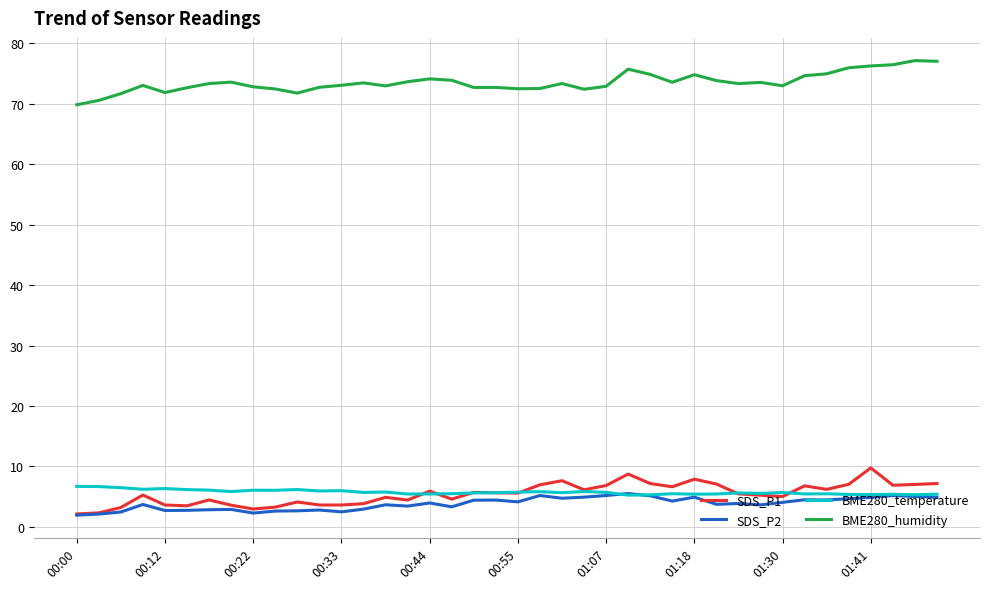

What is the maximum value for SDS_P1?

9.8